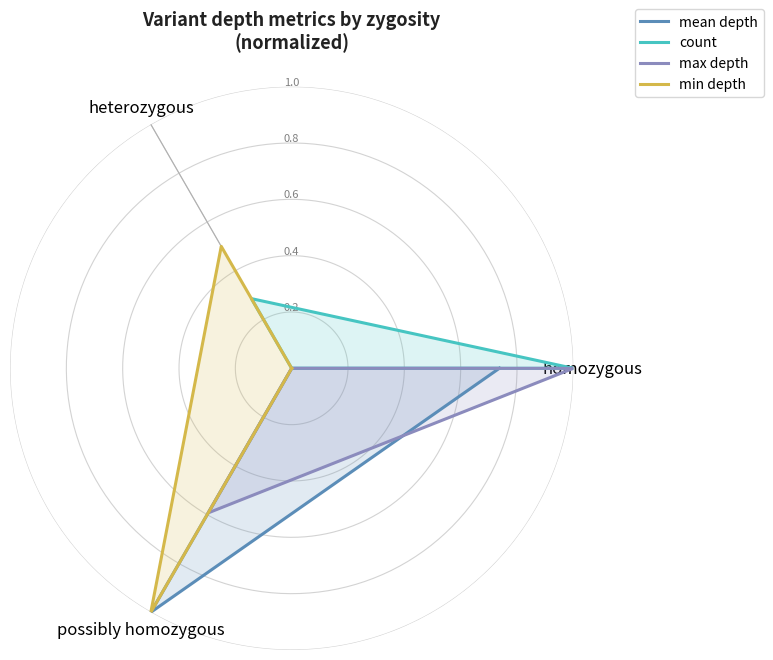

What position from the left is homozygous?

1